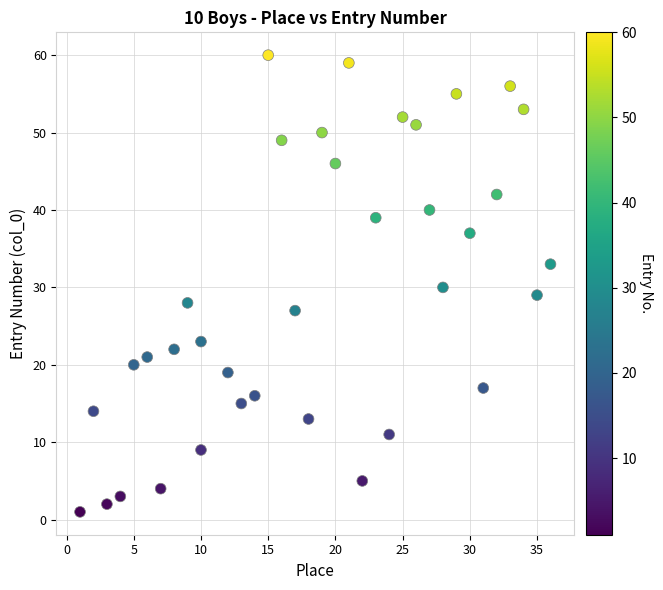

What is the range of Y values (max minus min)?

59